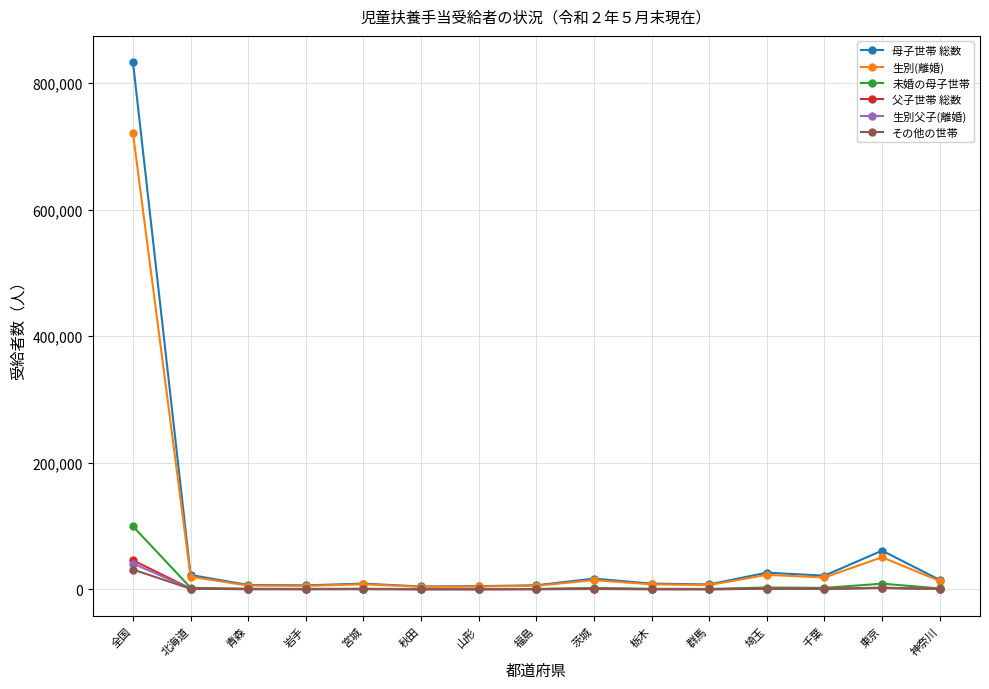

What is the label of the 15th point from the left?

神奈川